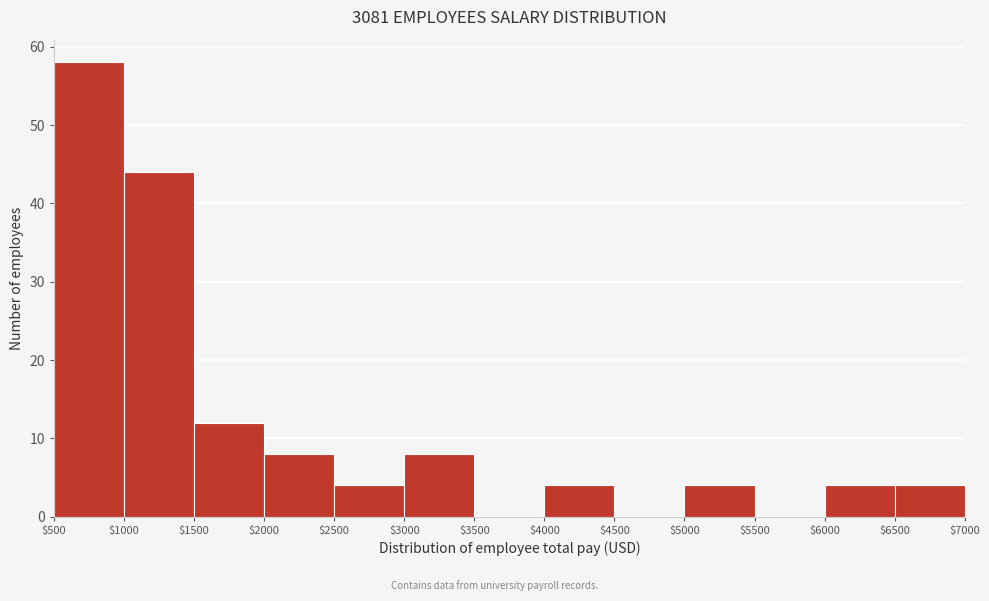

Reading left to right, list every bar in this chart as the range it spans on the x-axis followed by its height. The values are not printed on the chart, so give them approximately, as read against the axis.

$500 to $1000: 58
$1000 to $1500: 44
$1500 to $2000: 12
$2000 to $2500: 8
$2500 to $3000: 4
$3000 to $3500: 8
$3500 to $4000: 0
$4000 to $4500: 4
$4500 to $5000: 0
$5000 to $5500: 4
$5500 to $6000: 0
$6000 to $6500: 4
$6500 to $7000: 4